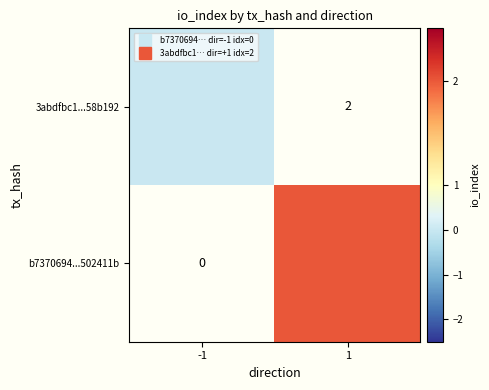

At how many categories does at least one series exceed 1?

1